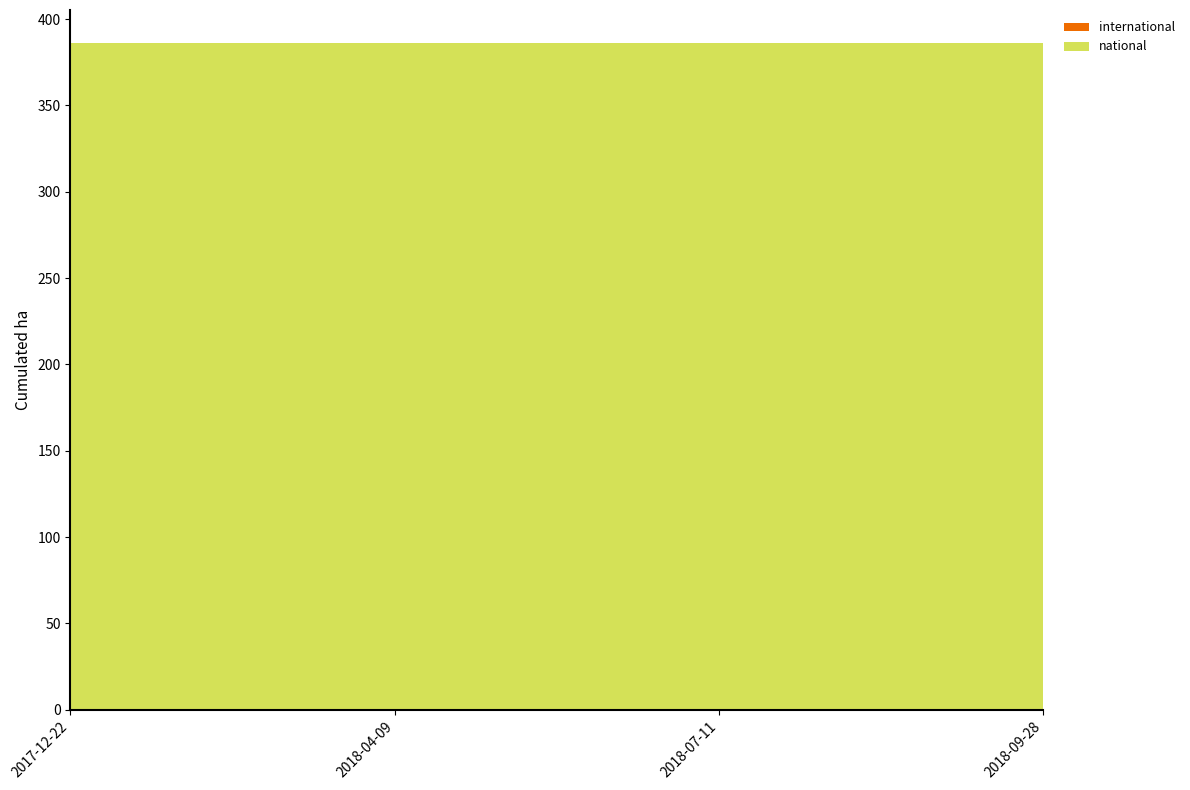

Reading left to right, list all the values displayed in this chart.

national: 386	386	386	386
international: 0	0	0	0